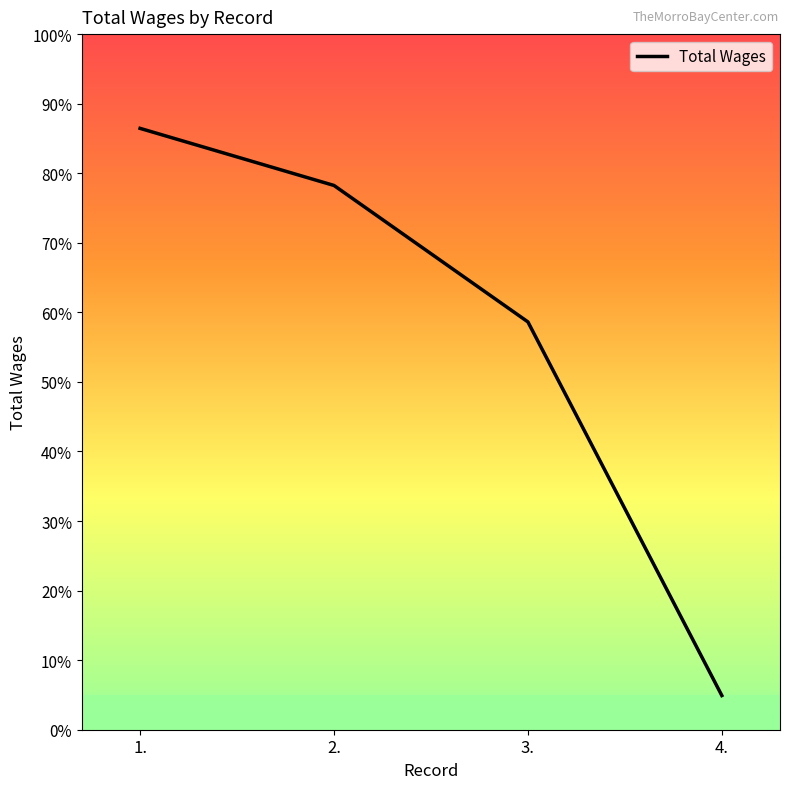

List the labels in order of value, smallest first.

4., 3., 2., 1.